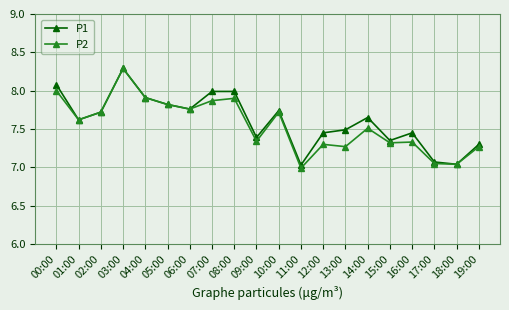

What is the difference between the P2 values at 13:00 and 04:00?

0.6